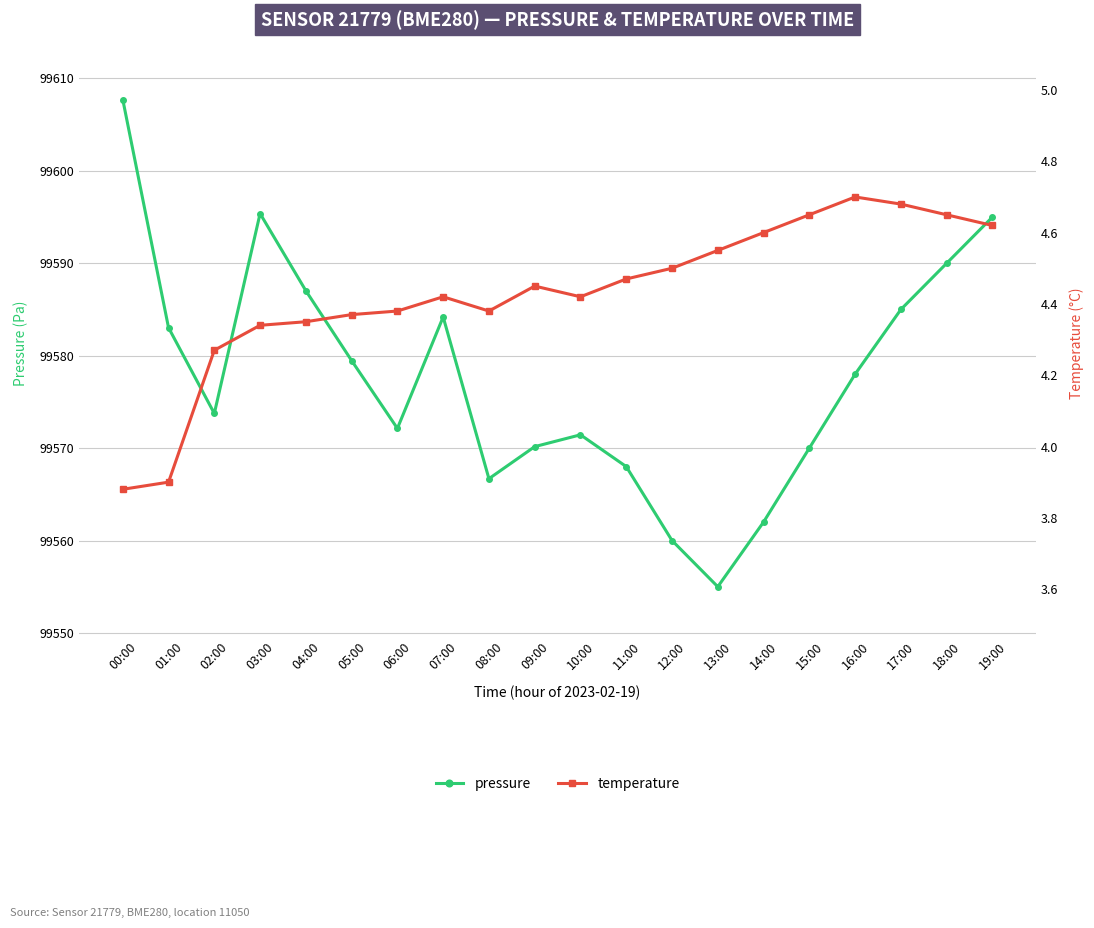

Which category has the lowest value in the temperature series?

00:00